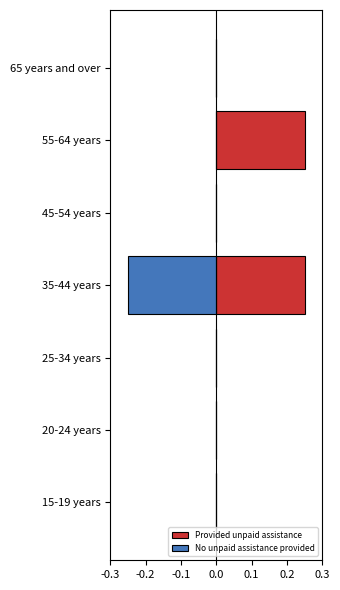

At how many categories does at least one series exceed 0?

2